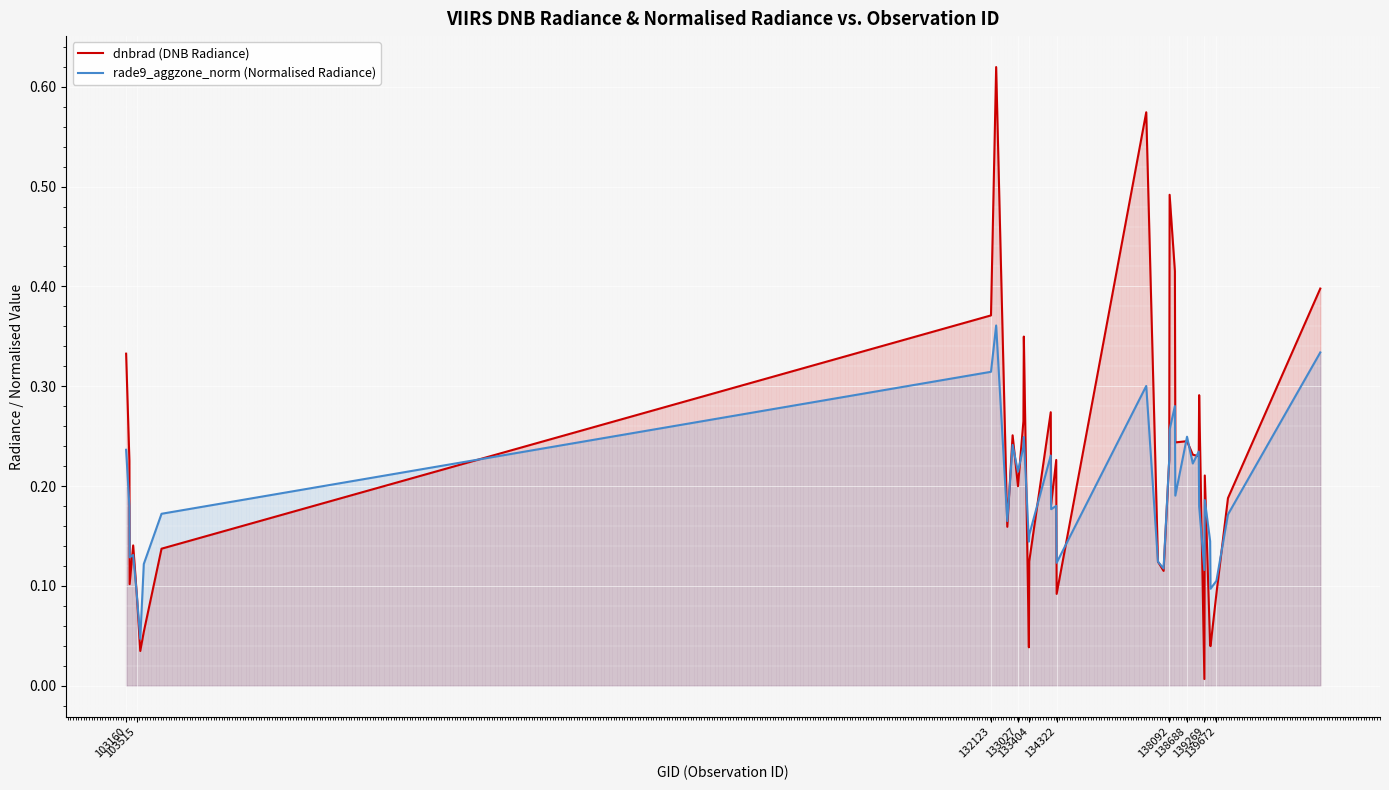

Rank the series by their average value, from lowest to highest.

rade9_aggzone_norm (Normalised Radiance), dnbrad (DNB Radiance)